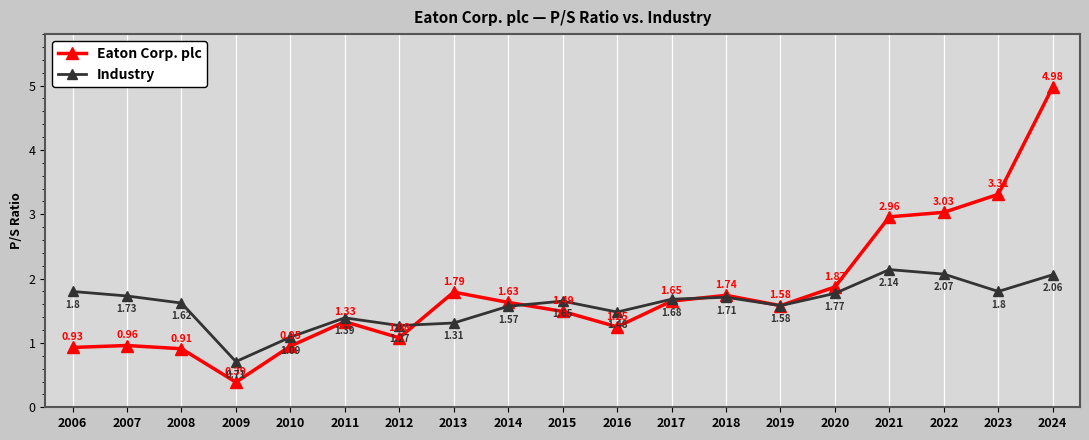

Is the value of Industry at 2014 greater than the value of Eaton Corp. plc at 2021?

No